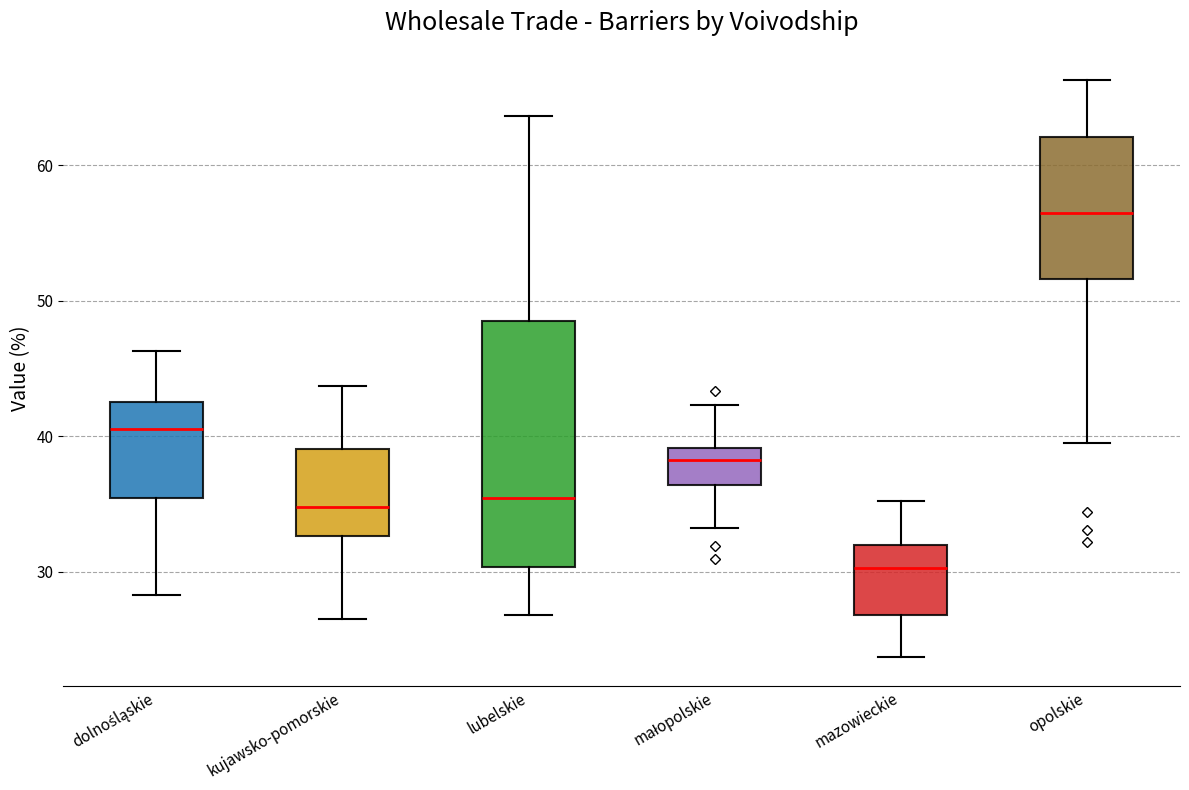

Which box's median line is the lowest?

mazowieckie